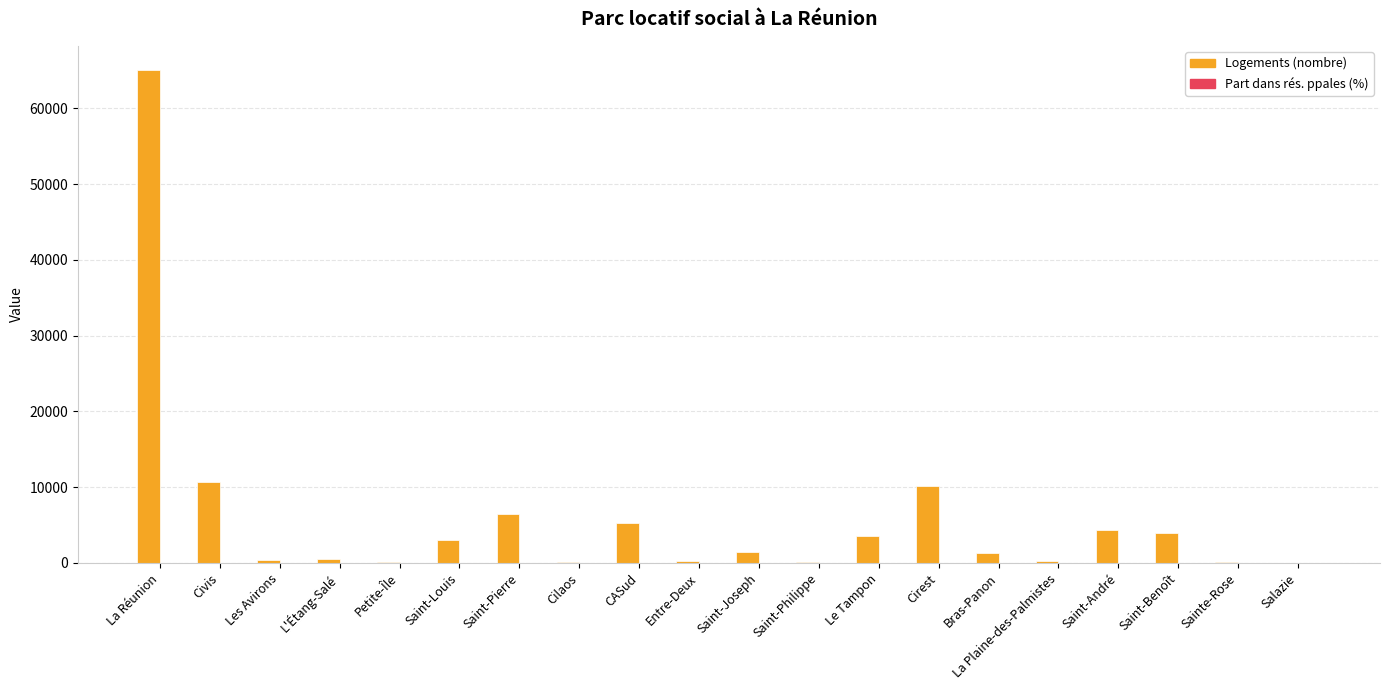

How many series are shown in this chart?

2